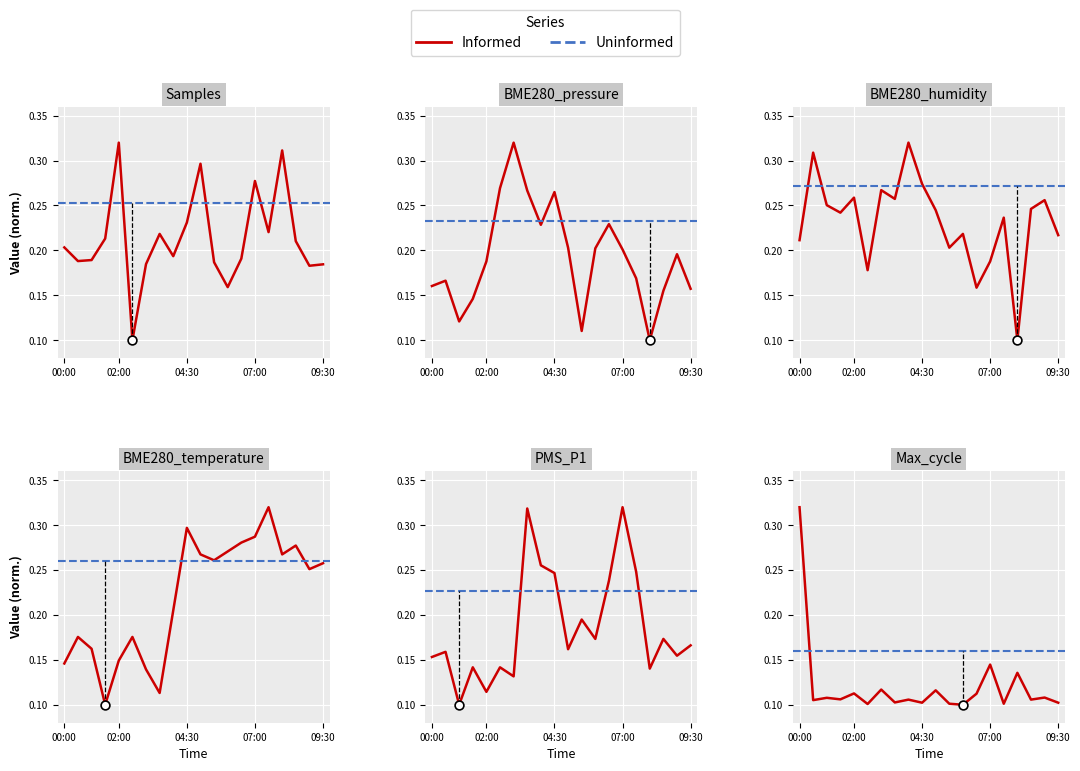

At which category is the sum across all series the highest?

07:00